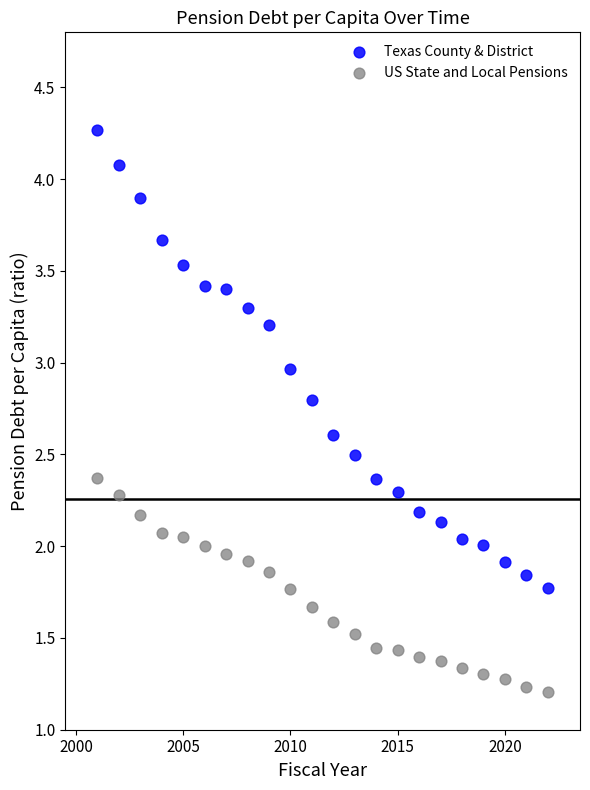

Across all data points, what is the range of Y values (max minus min)?

3.1